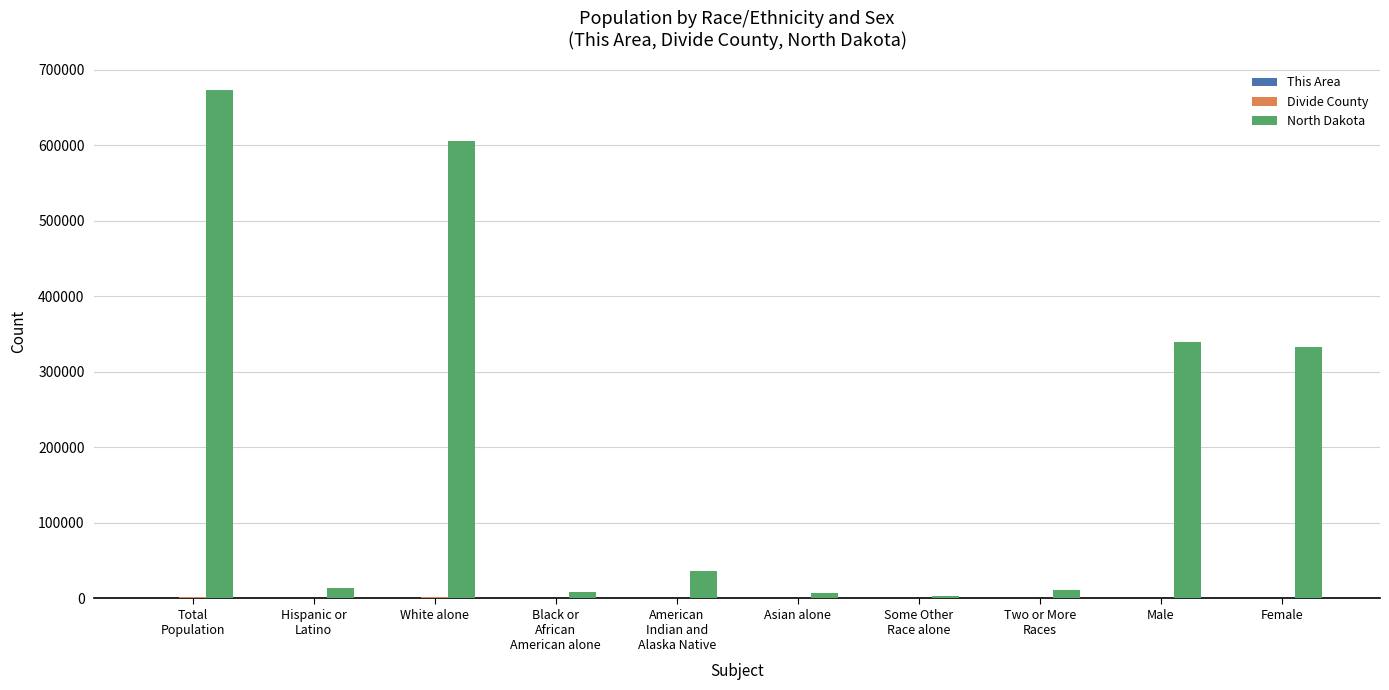

Which series has the largest total across all categories?

North Dakota